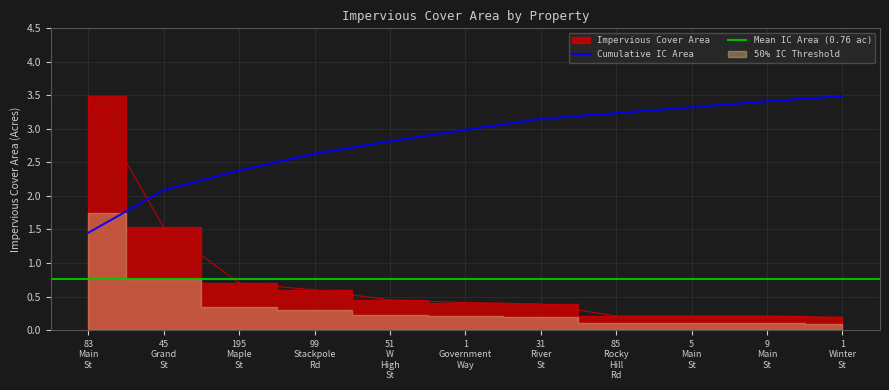

What is the value of the 5th point from the left?

0.5